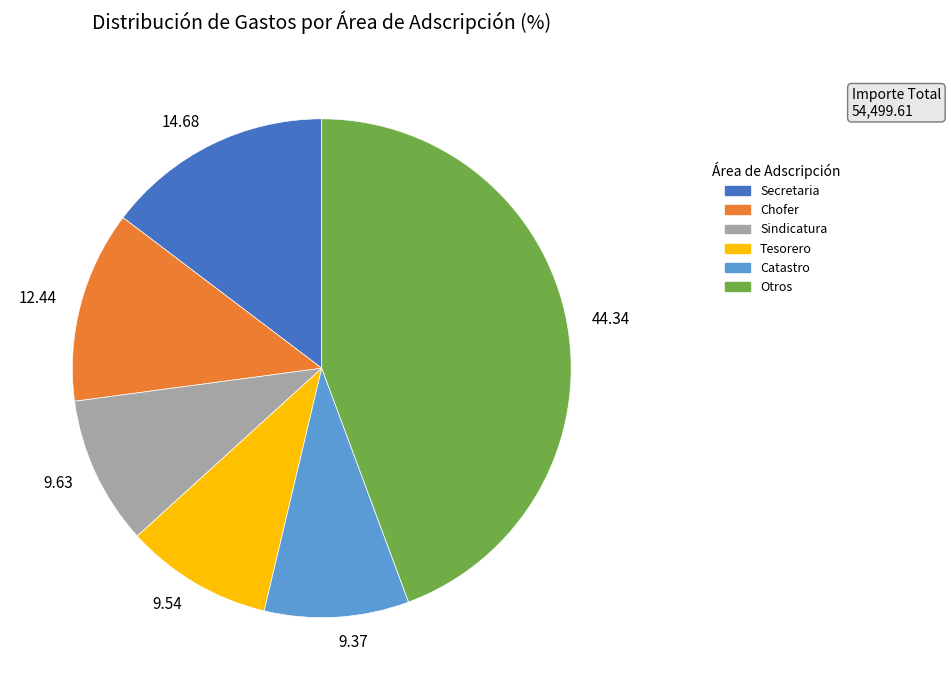

Which category has the biggest portion of the pie?

Otros